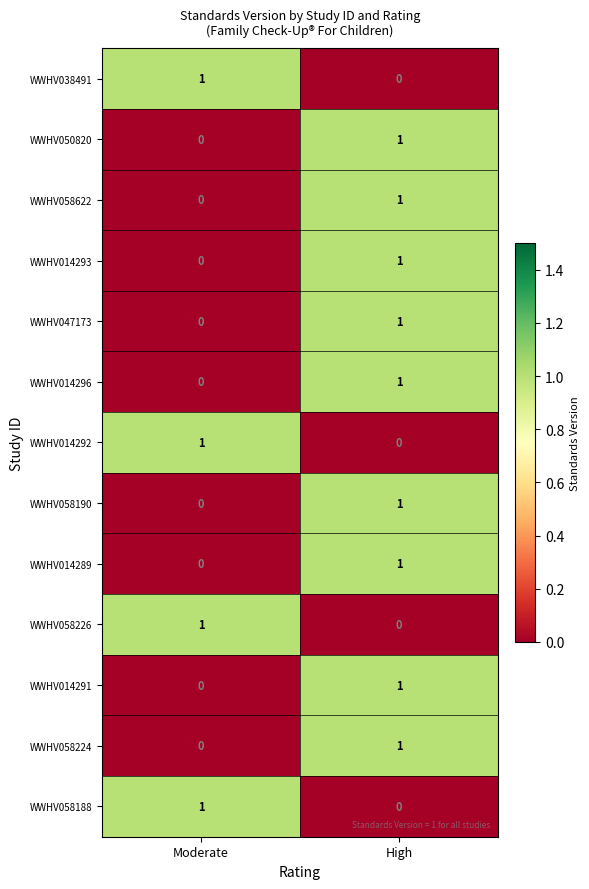

At which label is WWHV014289 closest to 0?

Moderate